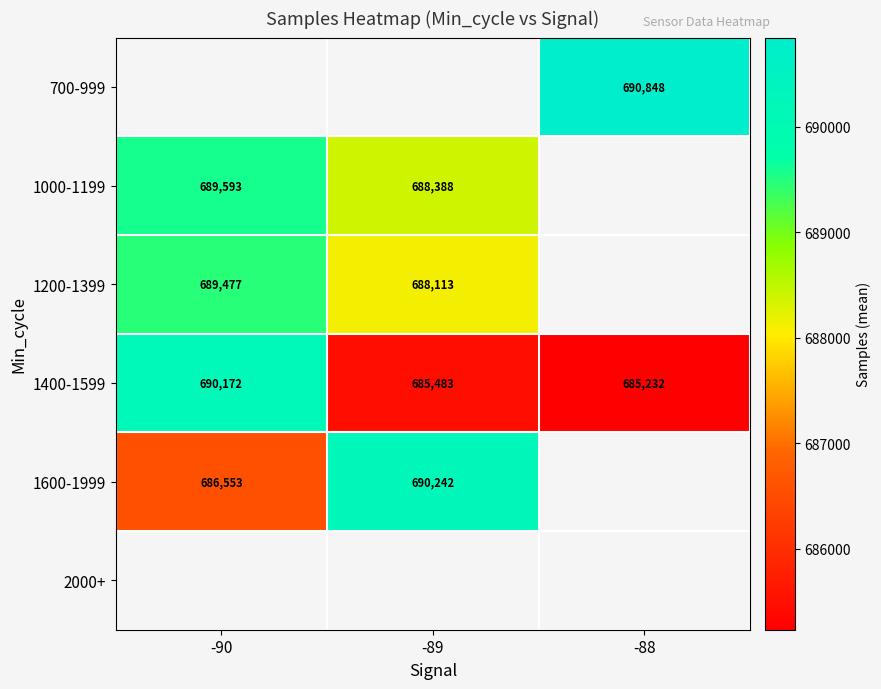

What is the maximum value for 1400-1599?

690172